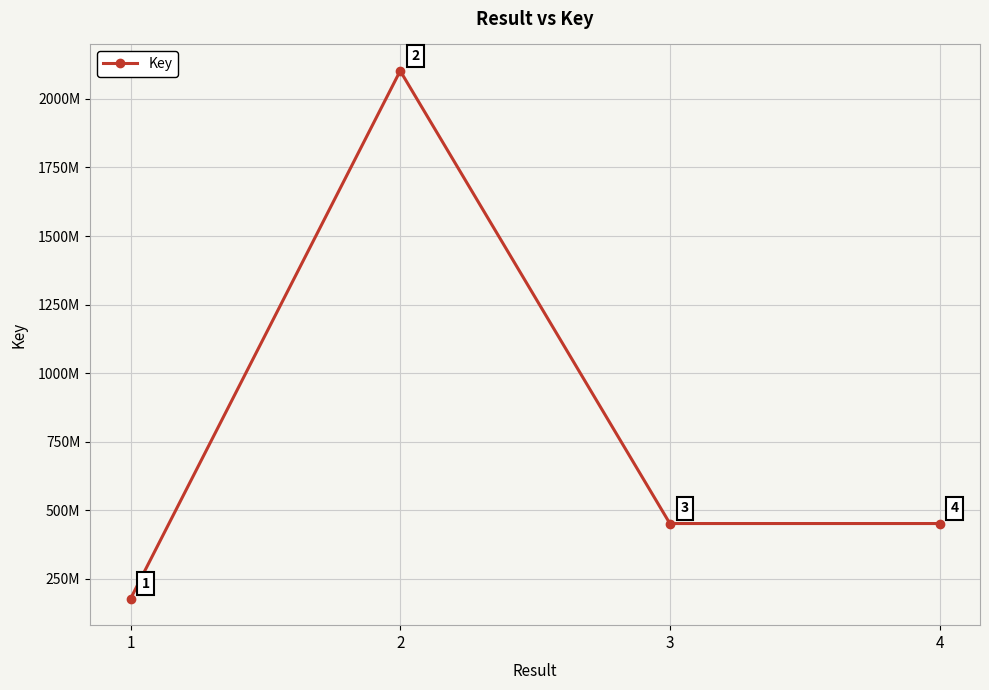

True or false: there are more than 0 points higher than both neighbors.

True